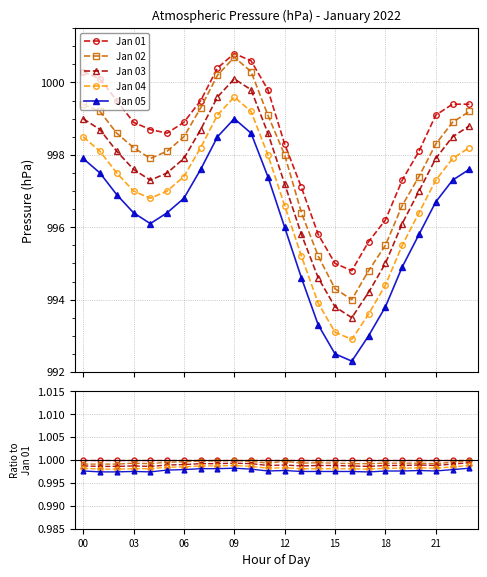

Rank the series by their average value, from lowest to highest.

Jan 05, Jan 04, Jan 03, Jan 02, Jan 01